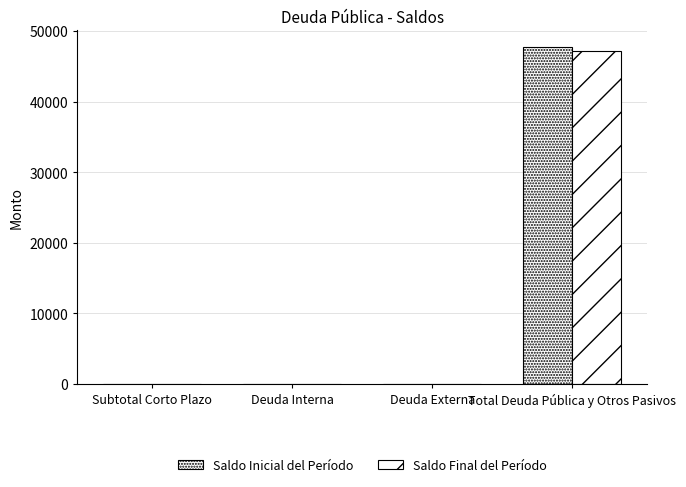

What position from the left is Deuda Externa?

3